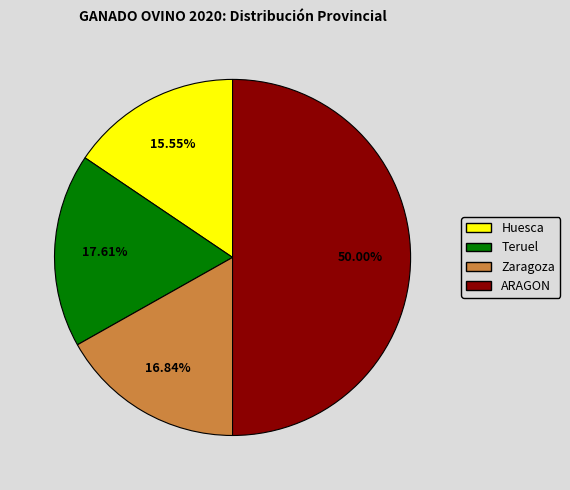

How many slices are in this pie chart?

4